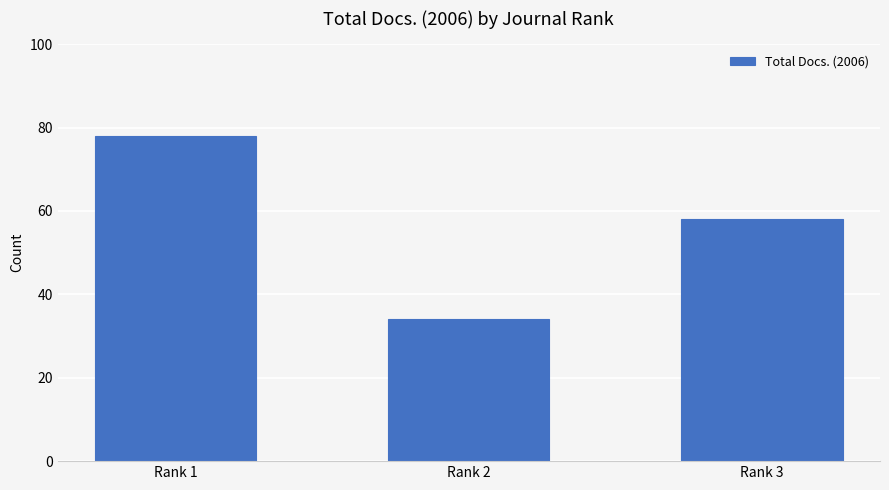

How many bars are there in total?

3